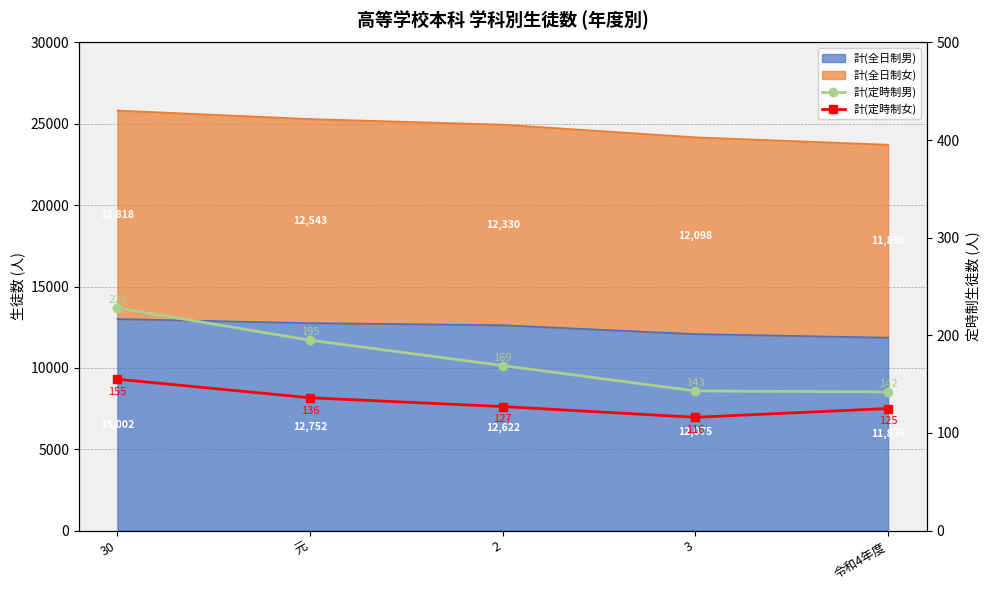

What is the average value of the 計(定時制女) series?

132